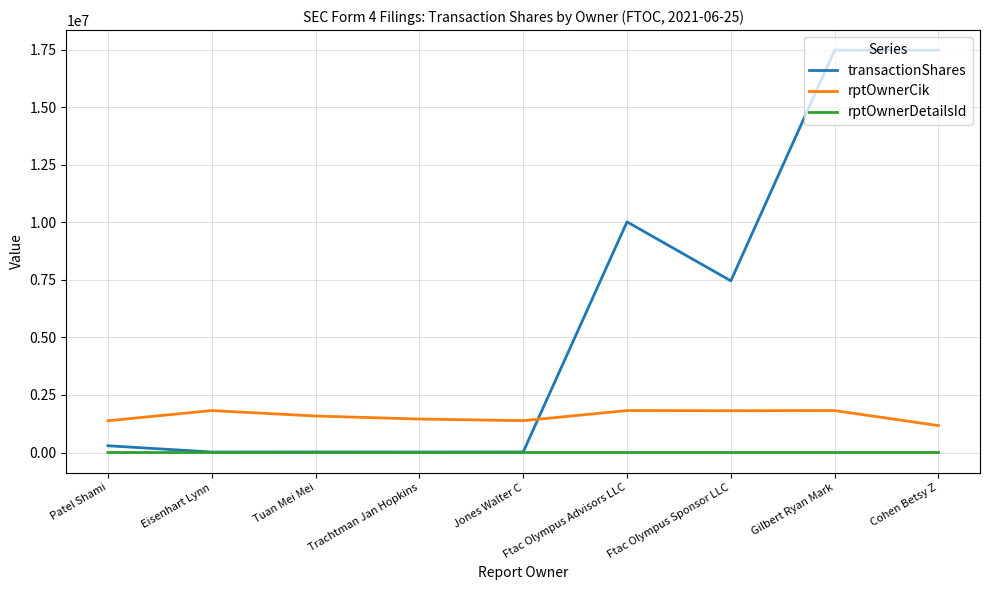

Which series has the largest total across all categories?

transactionShares